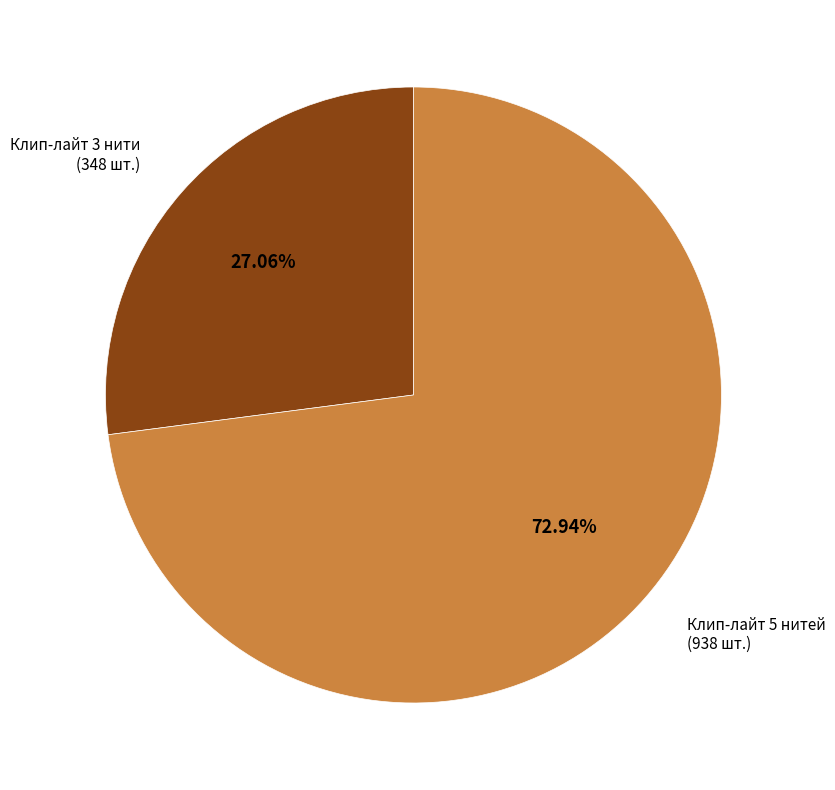

Which category accounts for the majority?

Клип-лайт 5 нитей